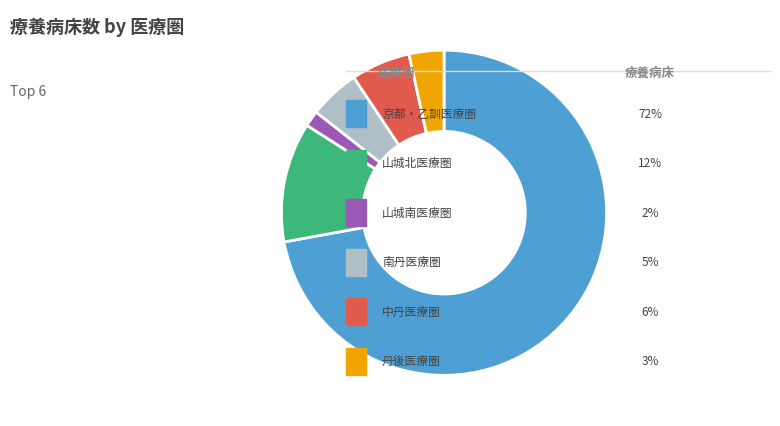

Is there a majority slice in this chart?

Yes